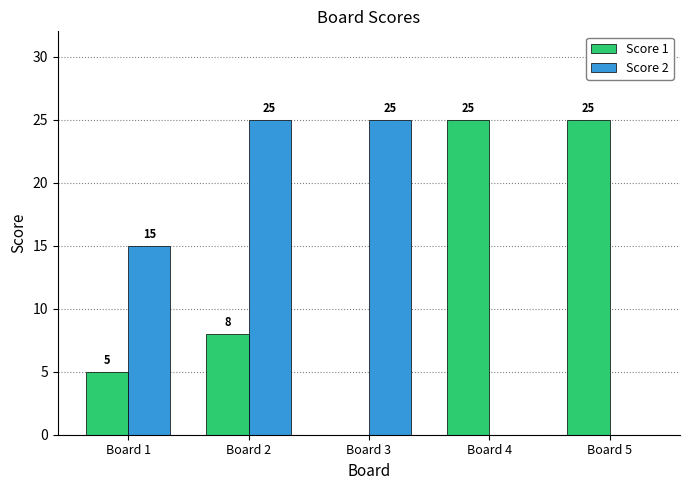

How many categories are shown in the chart?

5